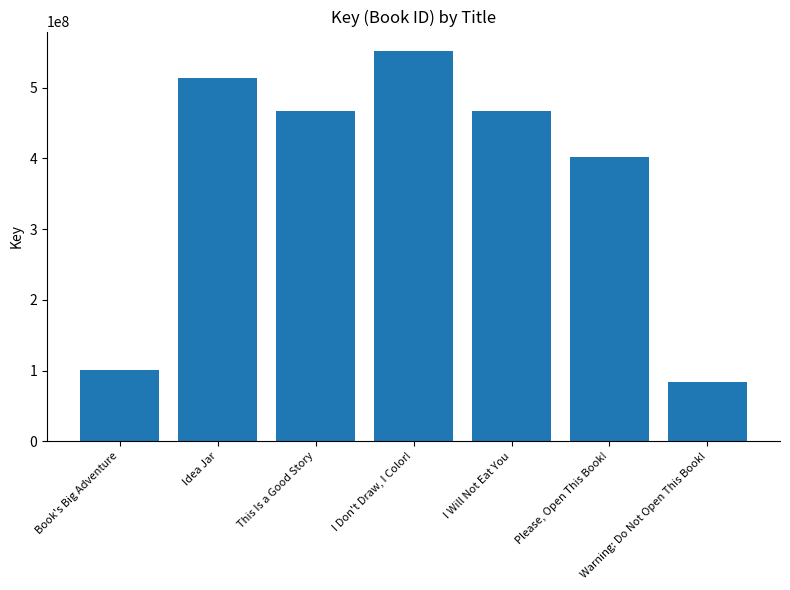

Which has a higher value, I Will Not Eat You or Idea Jar?

Idea Jar